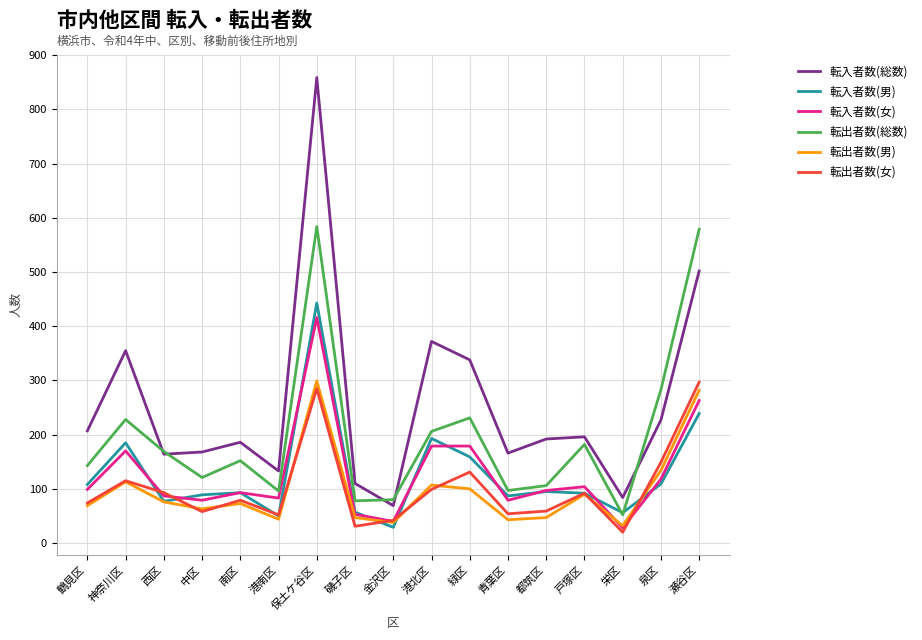

How many lines are shown in the chart?

6